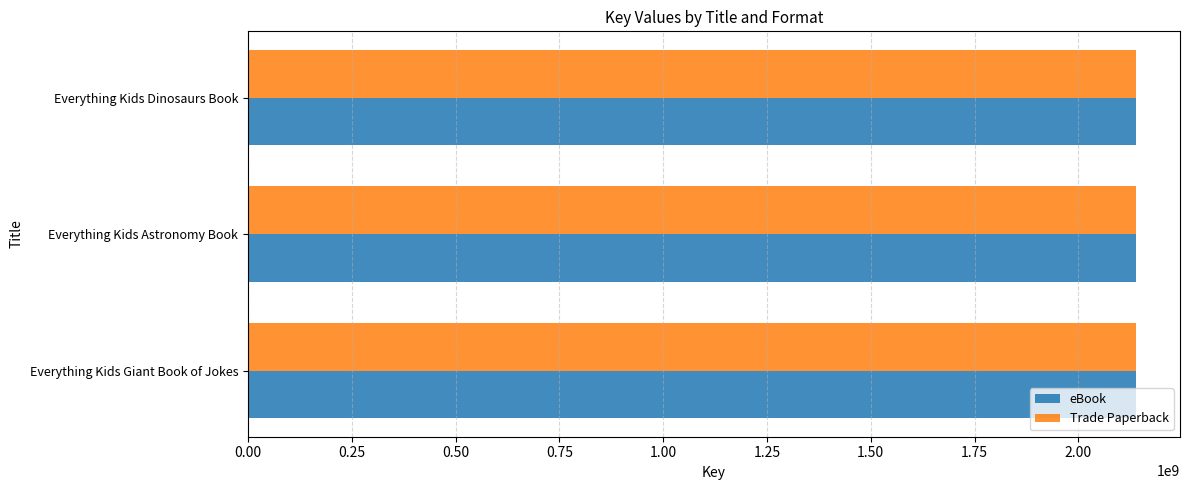

What is the total value across all series at Everything Kids Astronomy Book?

4275389200